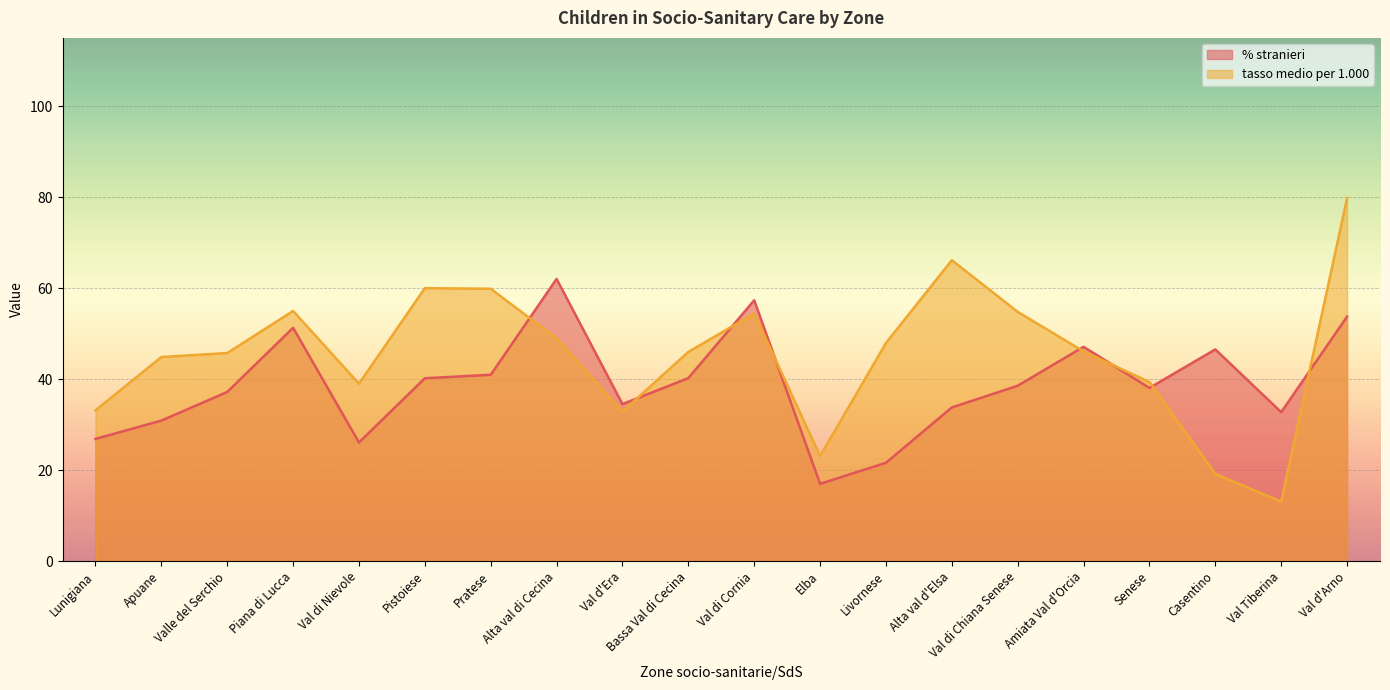

Rank the series at Val d'Arno from lowest to highest value.

% stranieri, tasso medio per 1.000